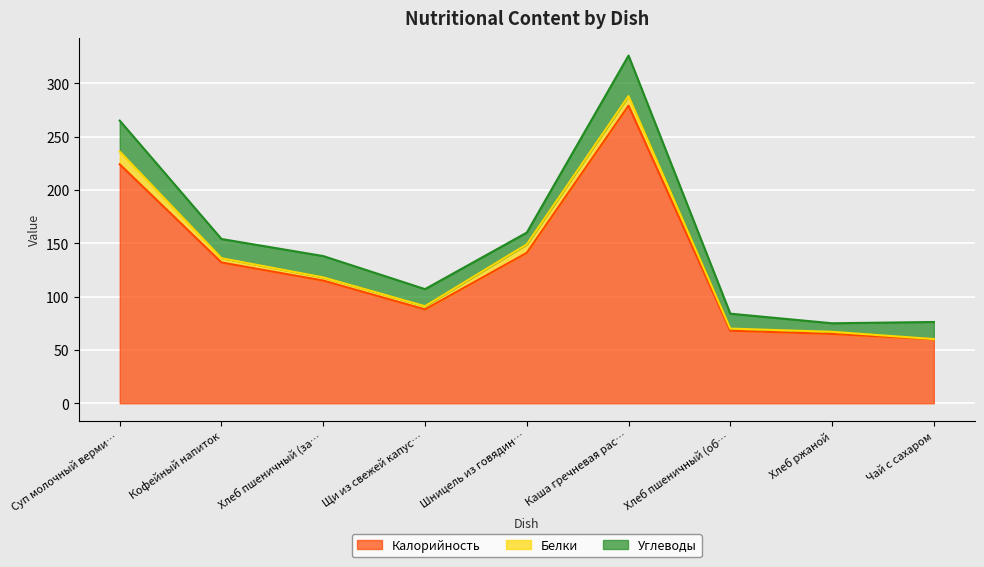

Rank the categories by Углеводы value from highest to lowest.

Каша гречневая рассыпчатая, Суп молочный вермишелевый, Хлеб пшеничный (завтрак), Кофейный напиток, Щи из свежей капусты, Чай с сахаром, Хлеб пшеничный (обед), Шницель из говядины, Хлеб ржаной